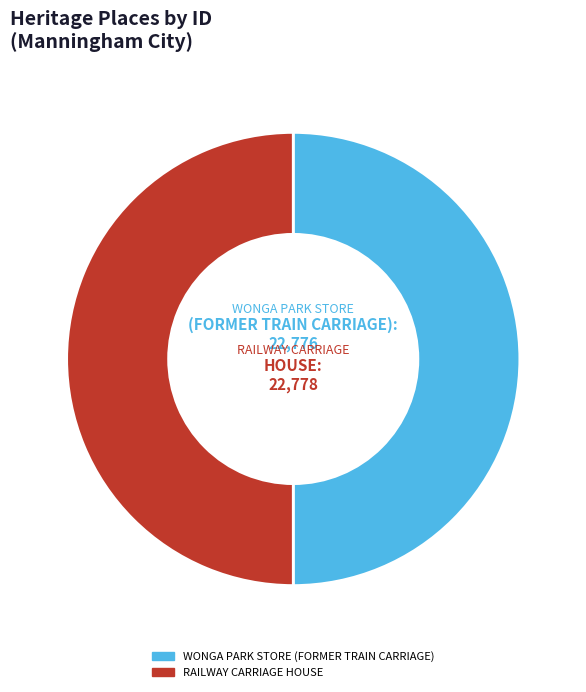

What is the ratio of the value at WONGA PARK STORE (FORMER TRAIN CARRIAGE) to the value at RAILWAY CARRIAGE HOUSE?

1.0